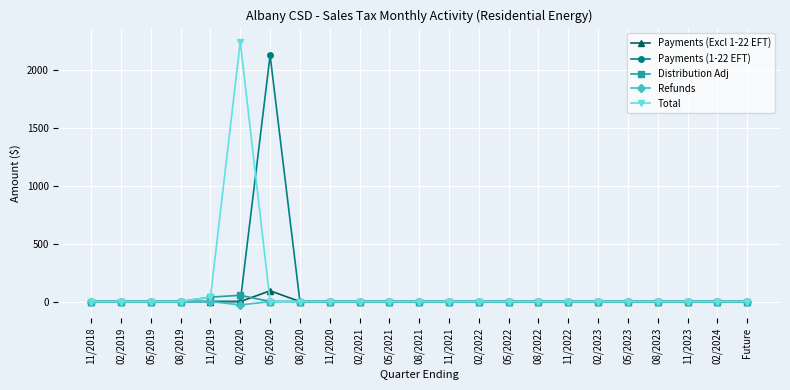

What is the maximum value for Payments (1-22 EFT)?

2130.3